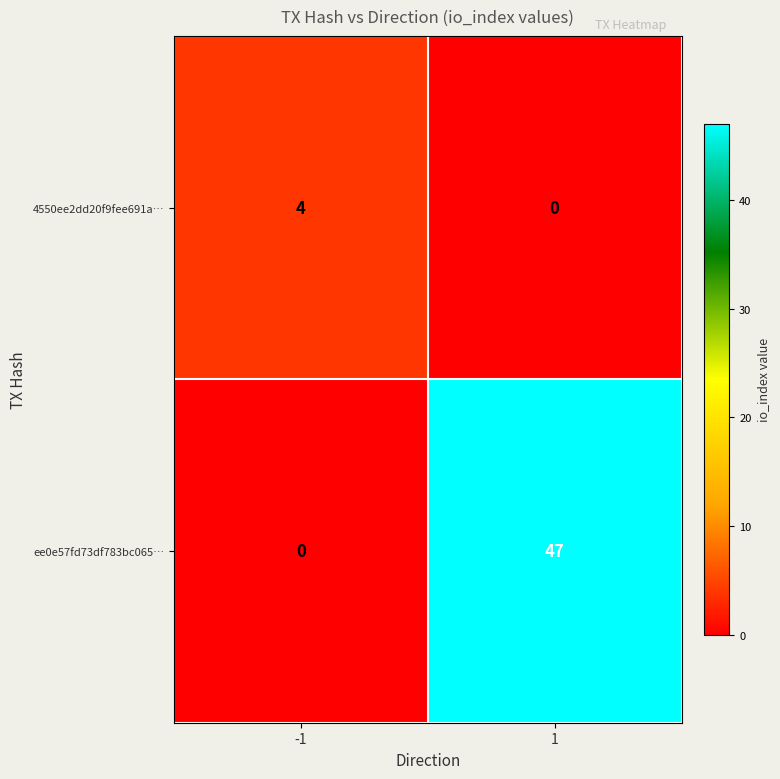

What is the maximum value shown in the chart?

47